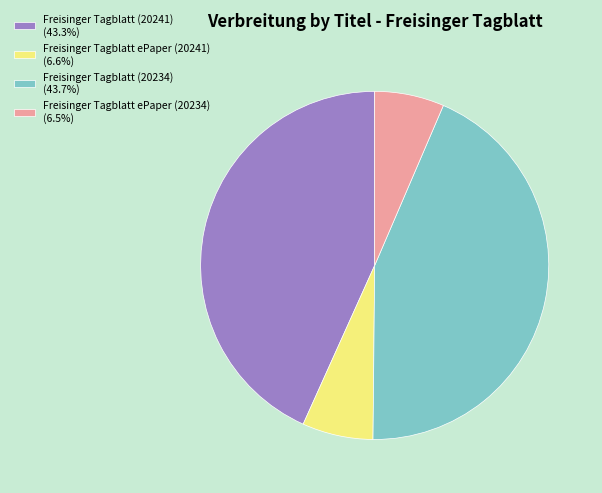

Is Freisinger Tagblatt ePaper (20241) the majority of the pie?

No